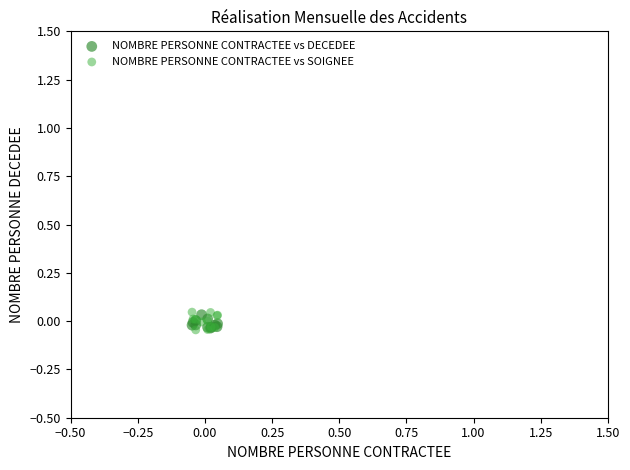

Which series has the largest Y range (max minus min)?

NOMBRE PERSONNE CONTRACTEE vs SOIGNEE